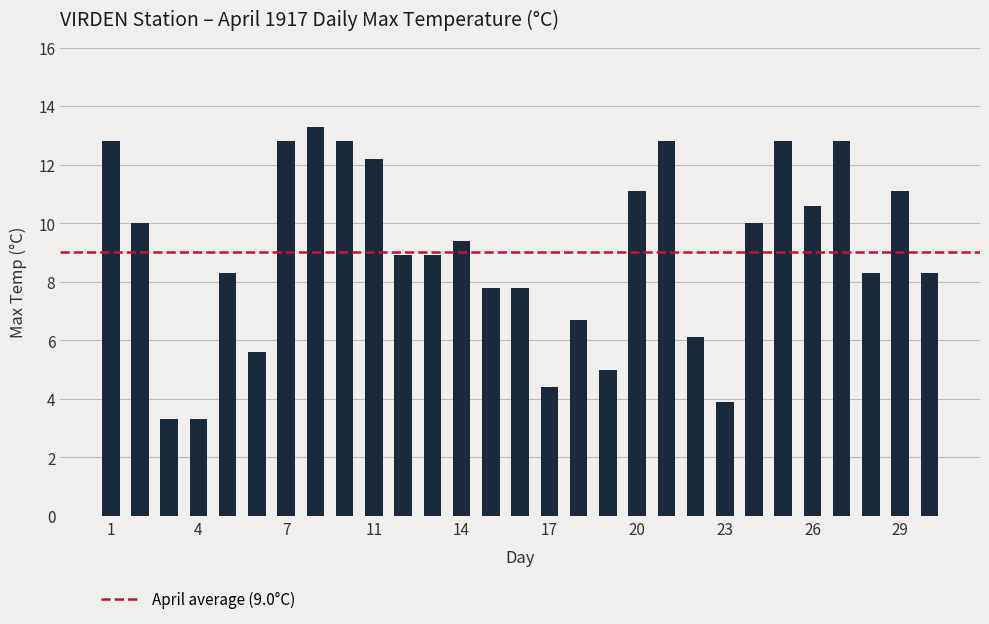

What is the difference between the second highest and minimum values?

9.5